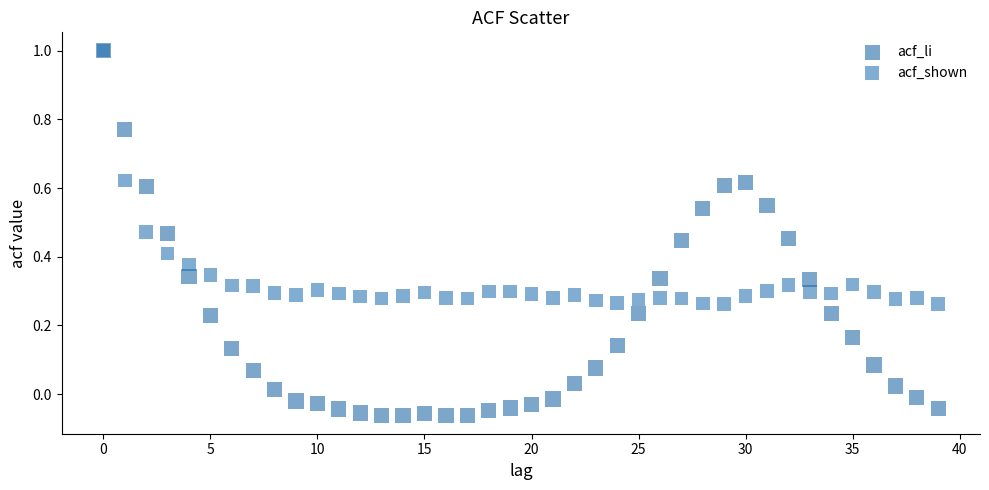

Which series has the widest spread of Y values?

acf_li